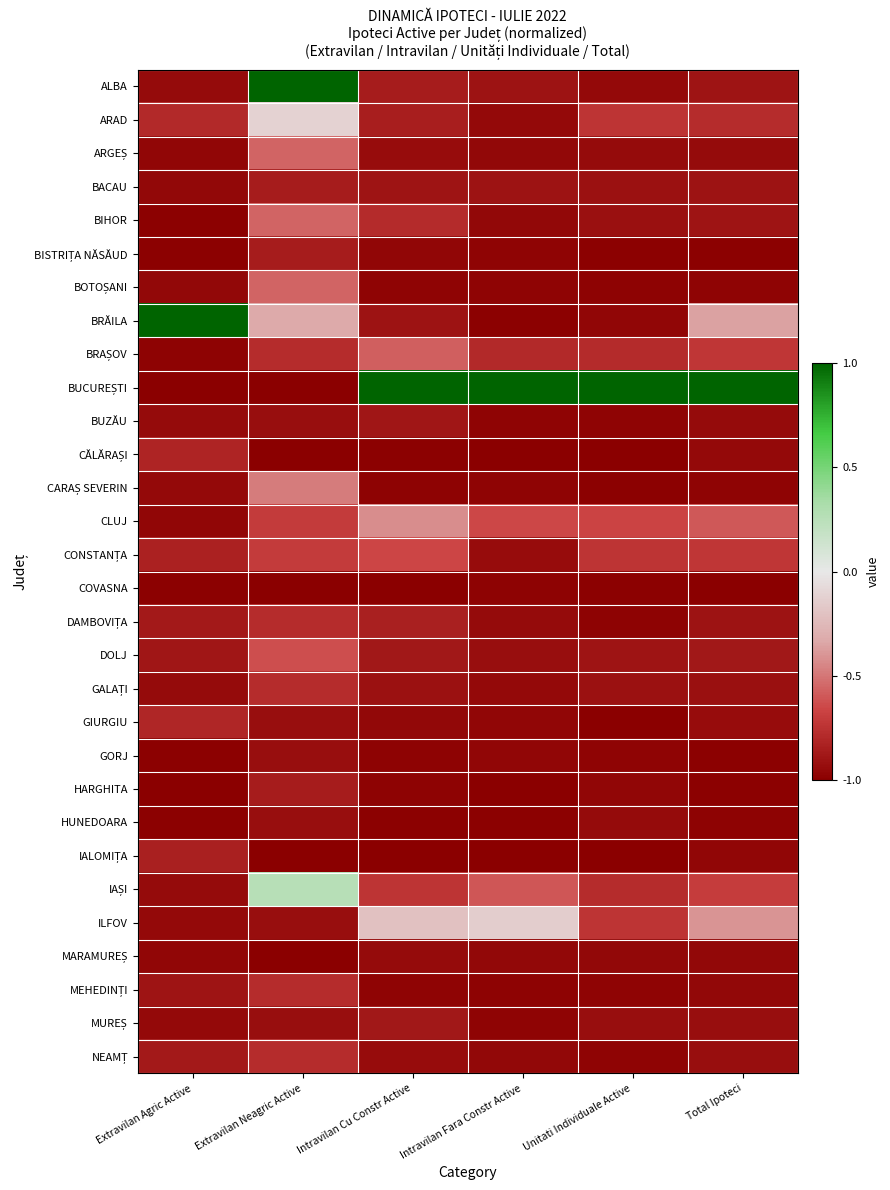

Which has a higher value, Total Ipoteci or Extravilan Neagric Active?

Extravilan Neagric Active